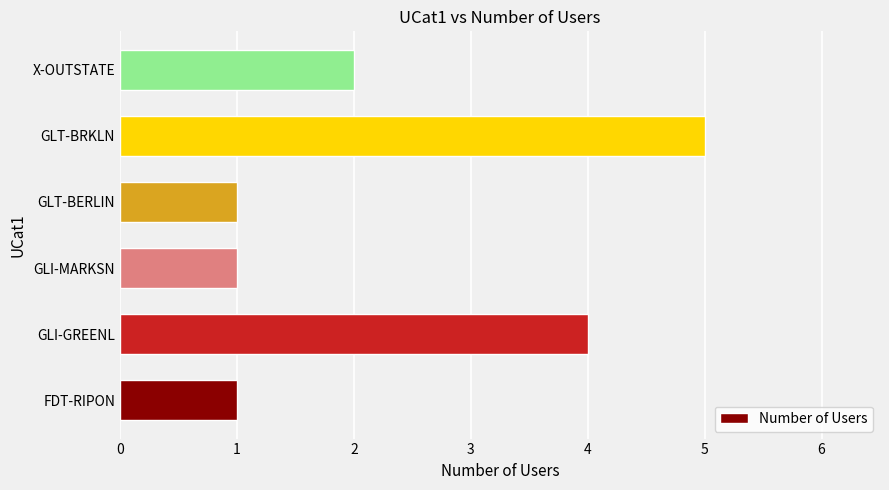

Between GLT-BRKLN and GLI-GREENL, which is larger?

GLT-BRKLN